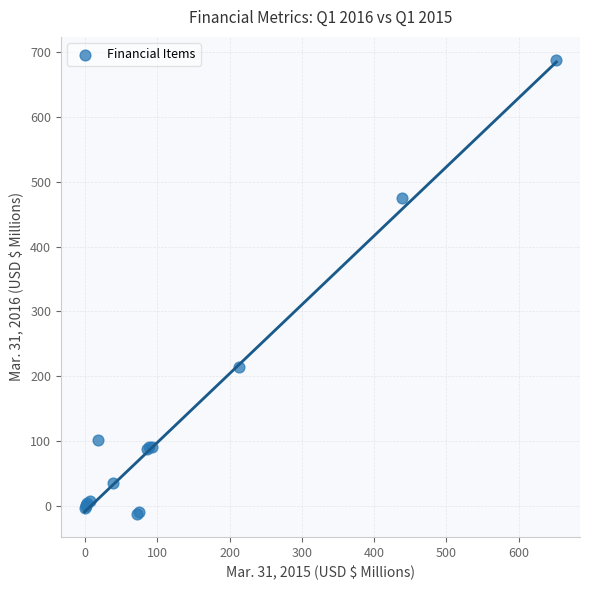

What Y value in the scatter plot is closest to 337?

213.5